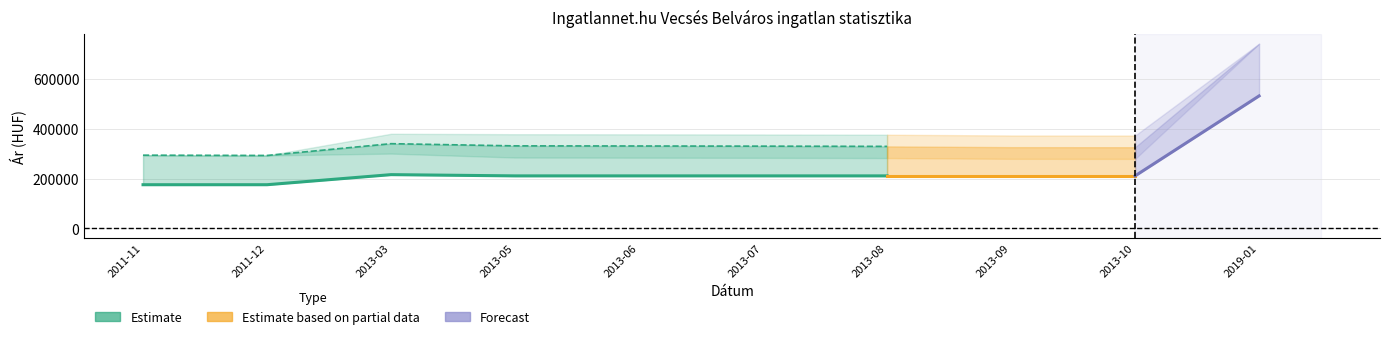

True or false: Szórás felső határ and Átlagos négyzetméter ár cross at least once.

False